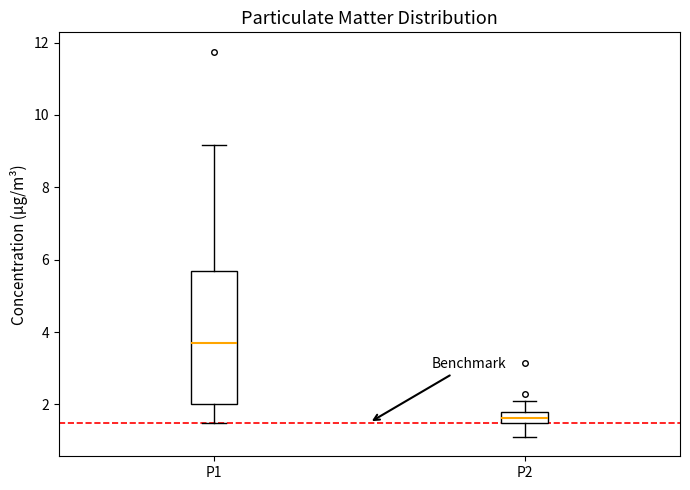

Reading left to right, transcribe this box plot: for each box, give where its median line is, the range the box spans, and where its two whiskers end, as read against the y-axis. The values are not printed on the chart, so give them approximately, as read against the axis.

P1: median 3.8, box 2.0 to 5.6, whiskers 1.6 to 9.2
P2: median 1.6 (inside the box), box 1.6 to 1.8, whiskers 1.2 to 2.2